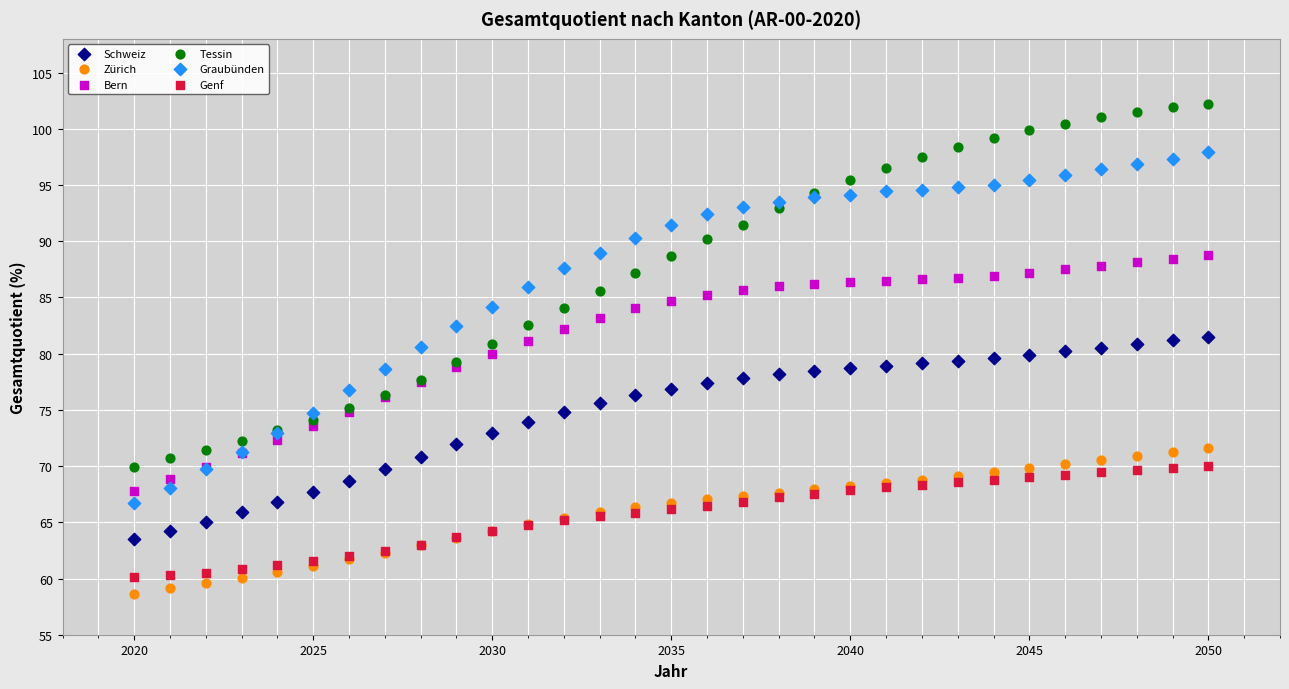

Which series has the largest Y range (max minus min)?

Tessin